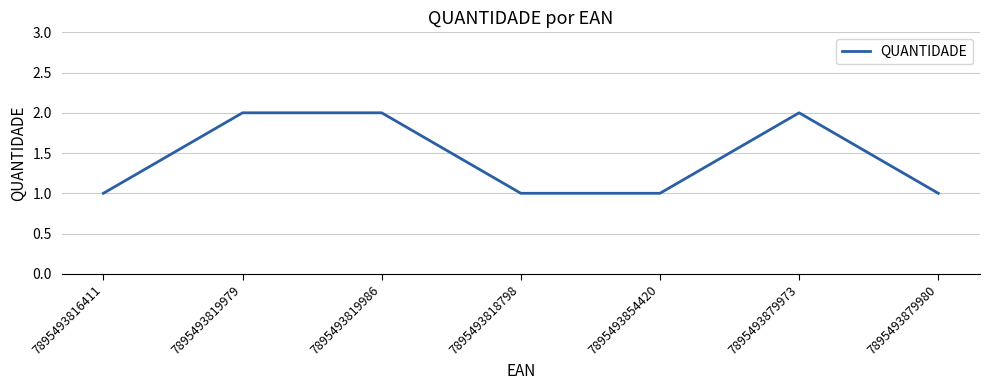

True or false: the data has more than 0 interior local peaks.

True